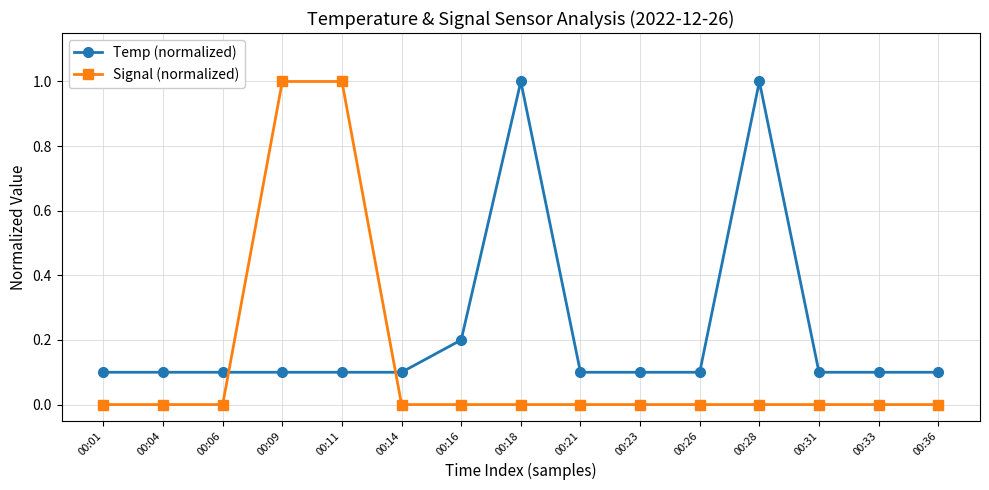

The Temp (normalized) series shows 0.1 at 00:14. True or false?

True